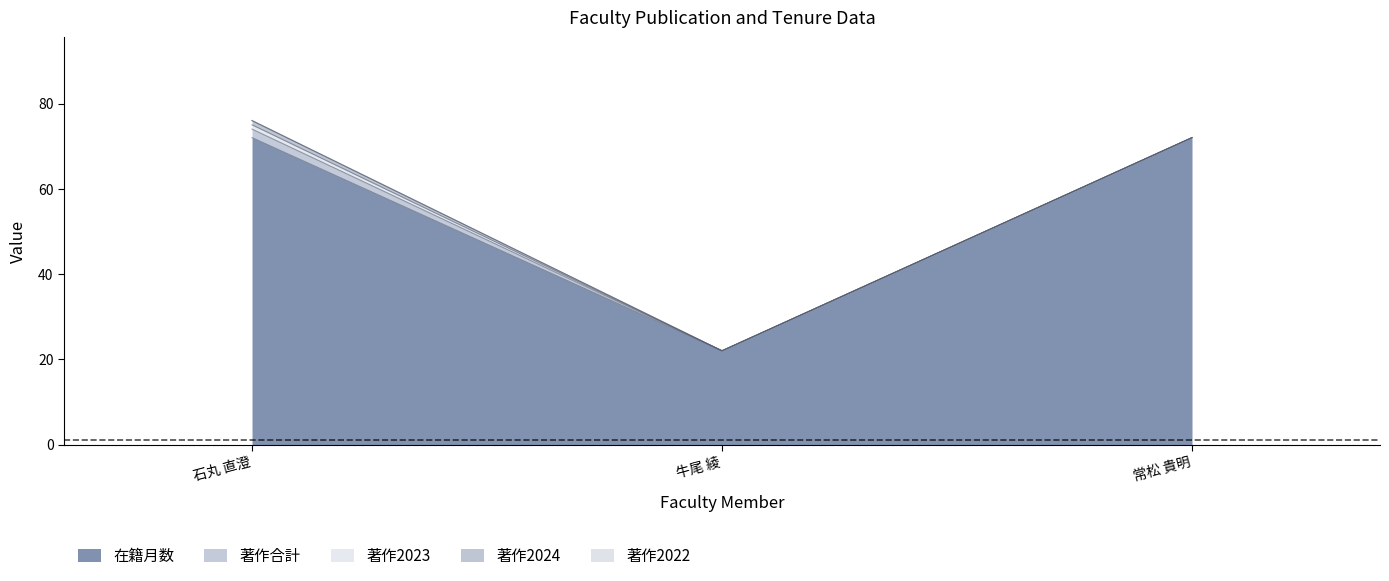

At which category does the chart reach its peak across all series?

石丸 直澄